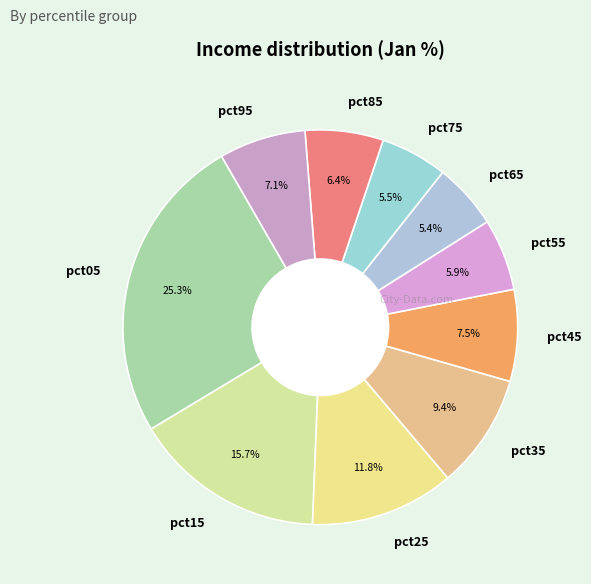

Does pct65 account for over 50% of the chart?

No